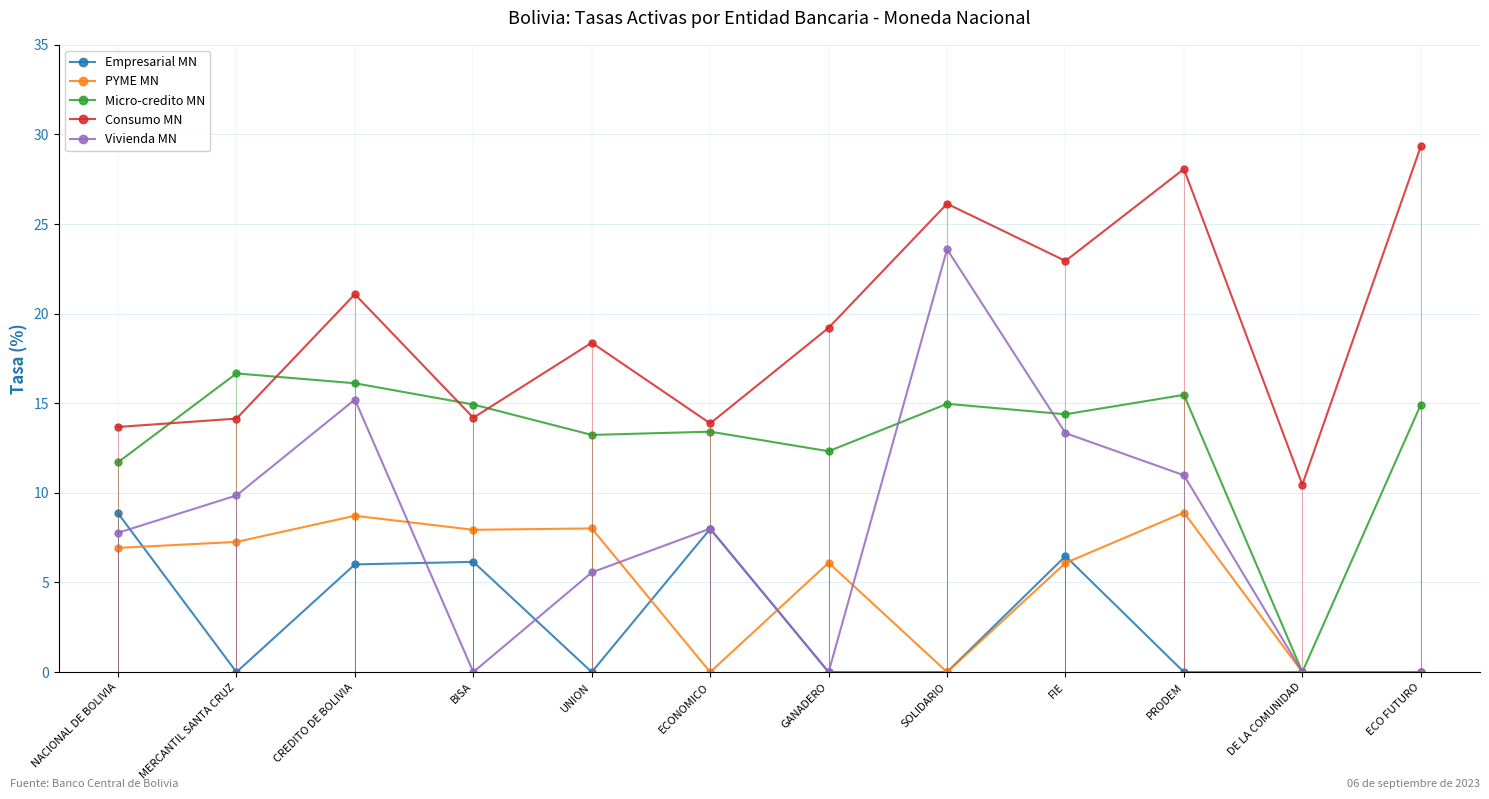

Is this an area chart (filled region under the line)?

No